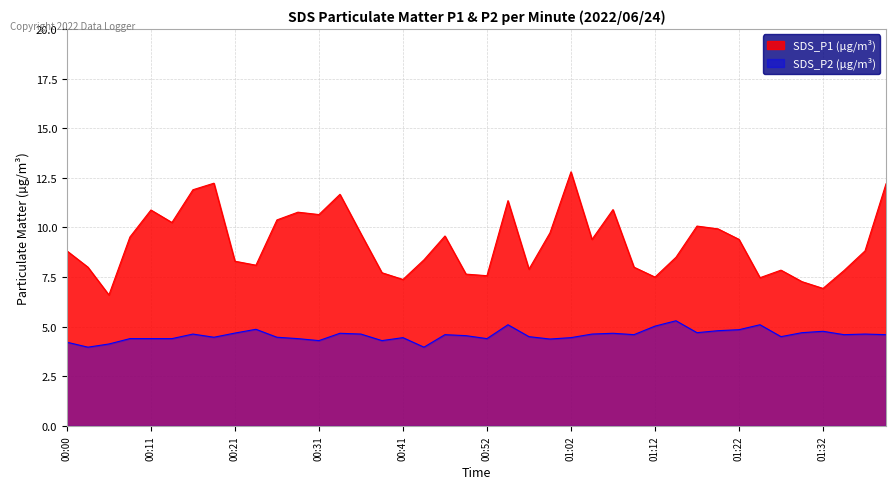

True or false: SDS_P1 and SDS_P2 cross at least once.

False